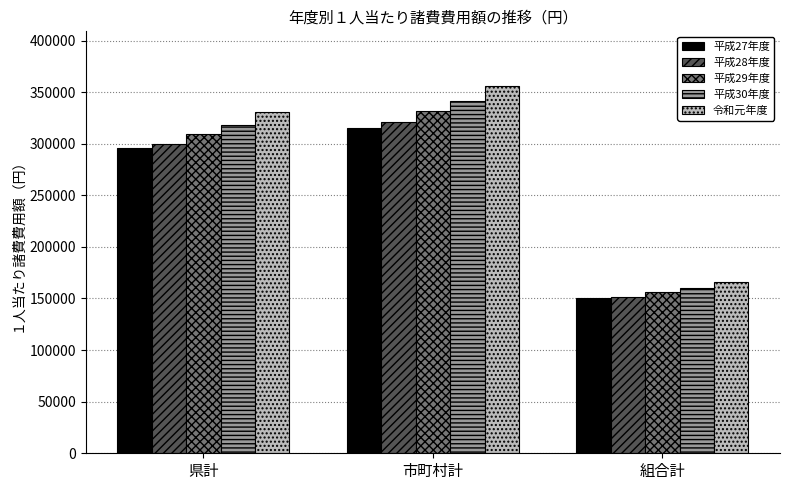

What position from the right is 組合計?

1